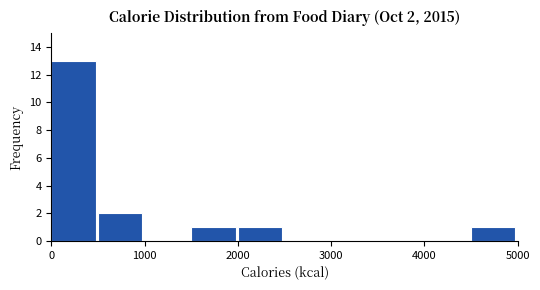

Which range on the x-axis has the tallest bar?

0 to 500